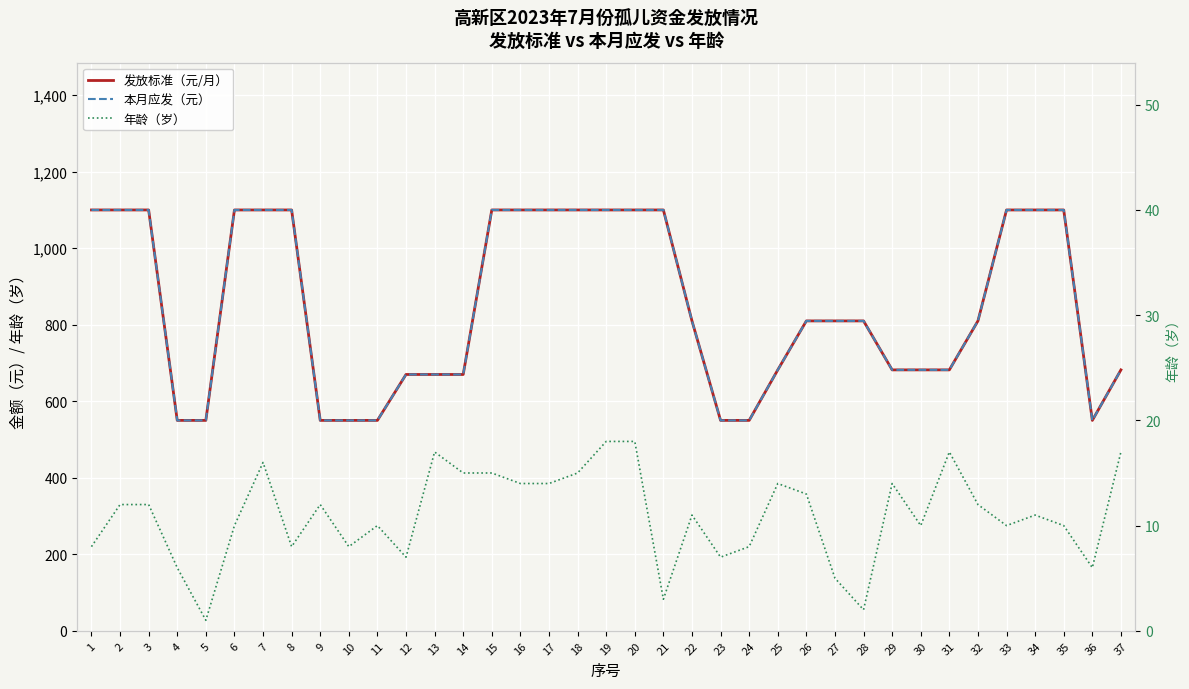

At how many categories does at least one series exceed 410?

37